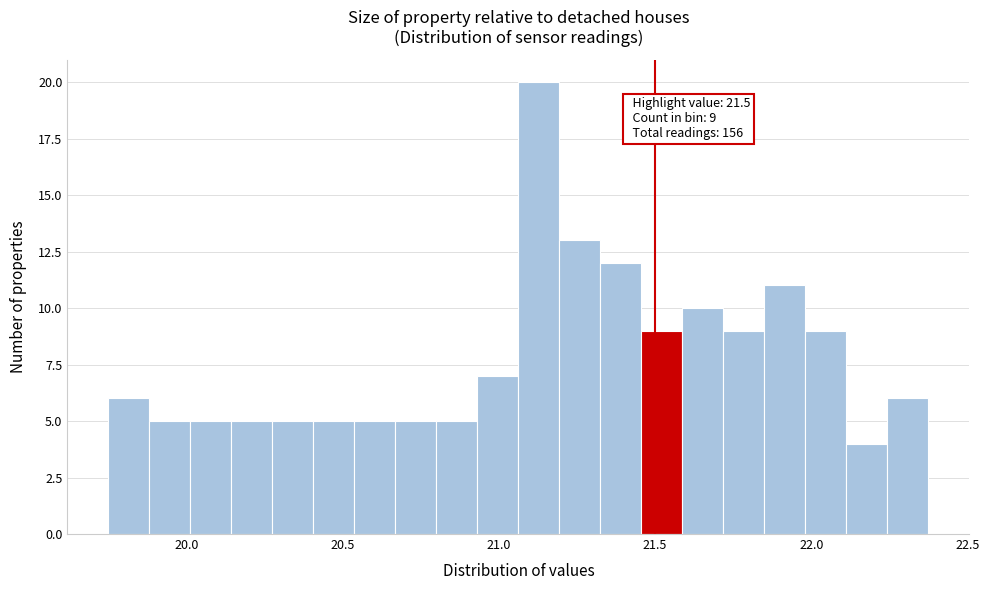

Read against the x-axis, roughly where is the centre of the tallest bar?

21.15